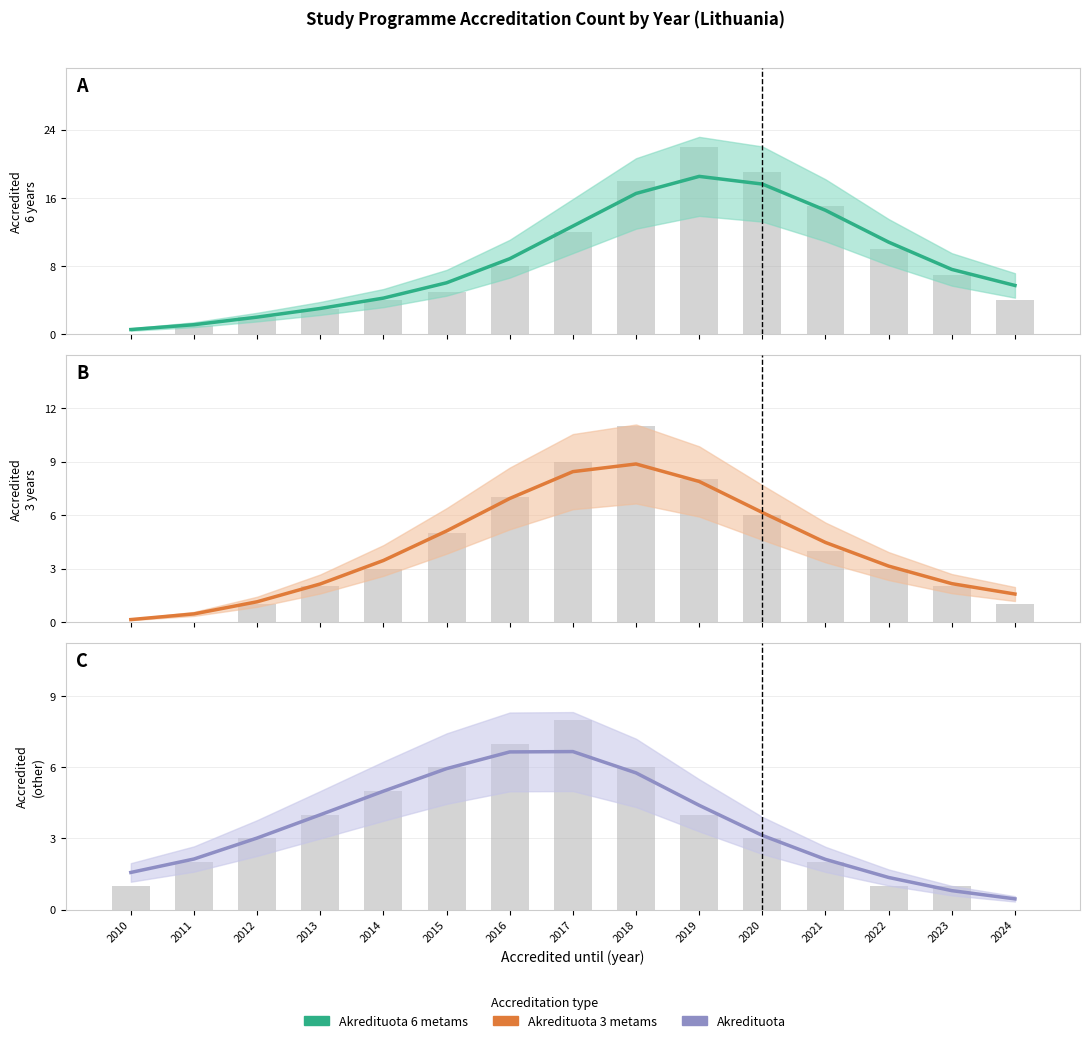

What is the total value across all series at 2013?

9.2